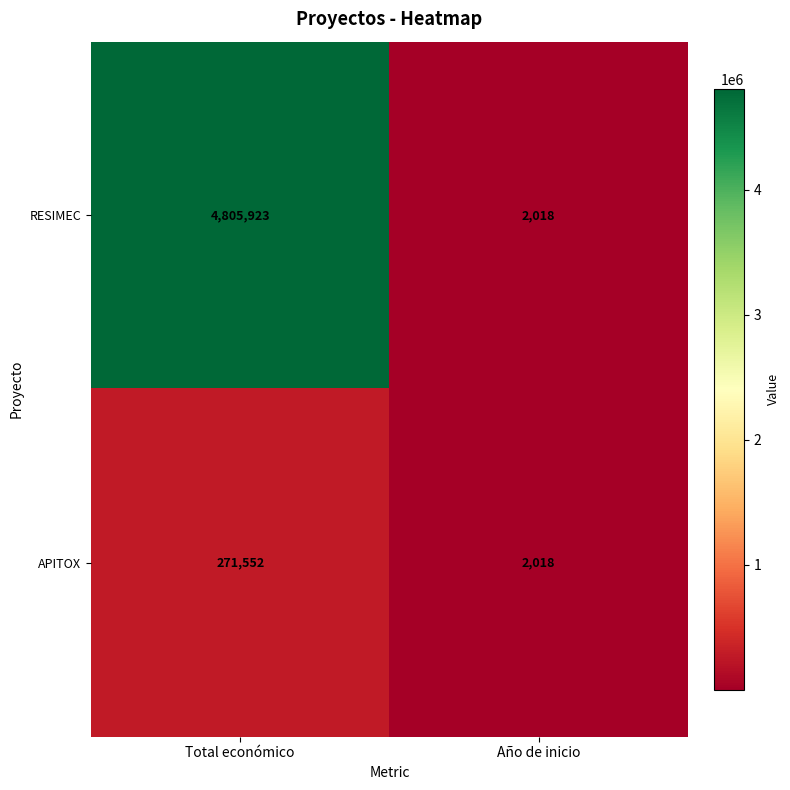

What is the minimum value shown in the chart?

2018